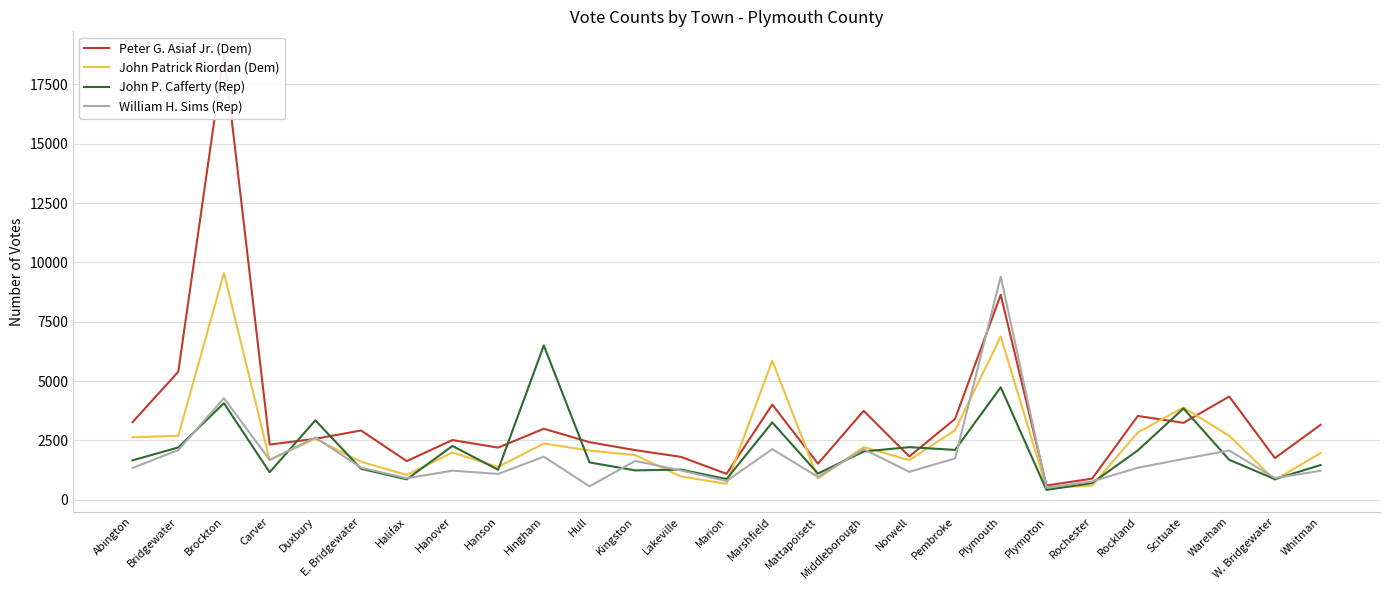

At which category does William H. Sims (Rep) reach its first local valley?

Carver